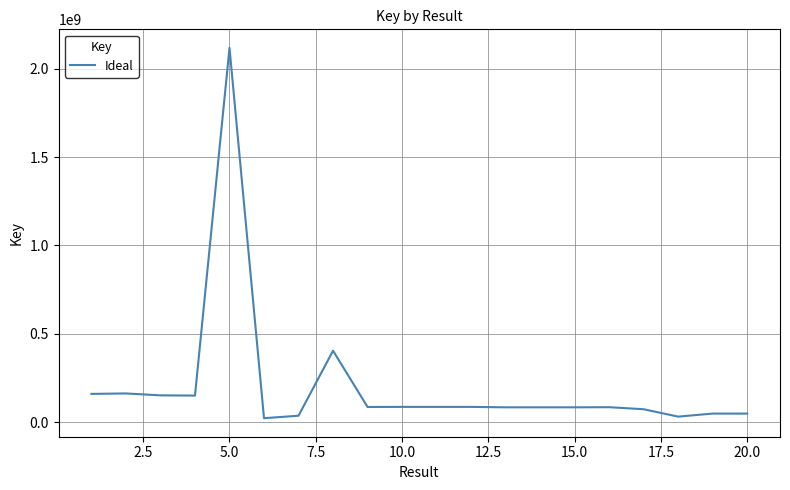

What is the greatest value displayed?

2118294783